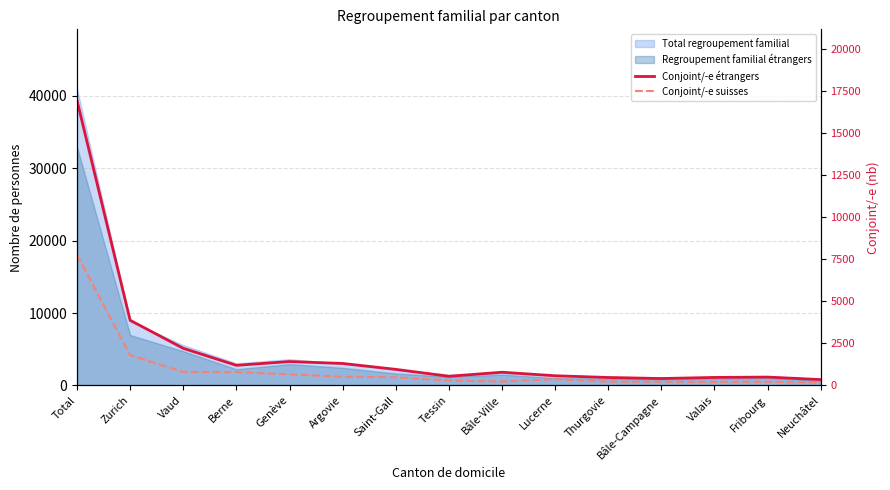

True or false: Conjoint/-e suisses has a value of 419 at Tessin.

False